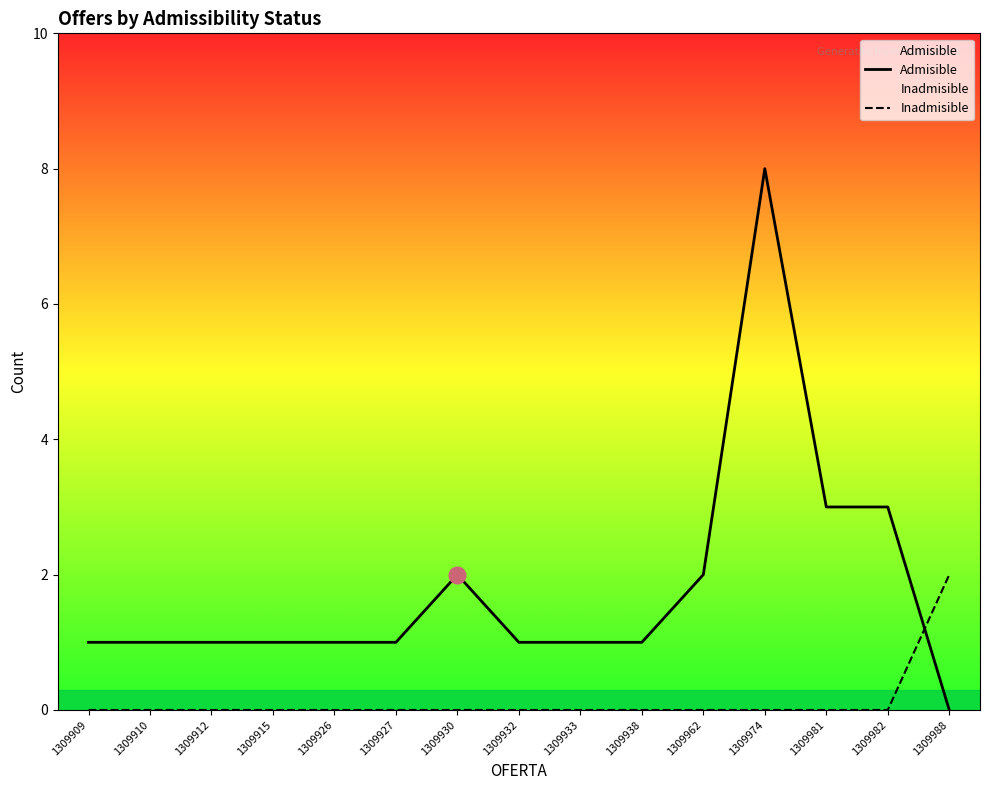

How many values in the Inadmisible series exceed 0?

1